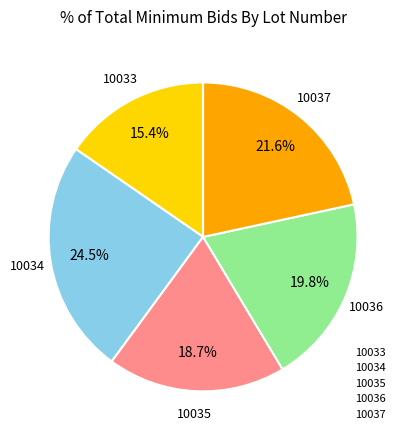

How many slices are in this pie chart?

5